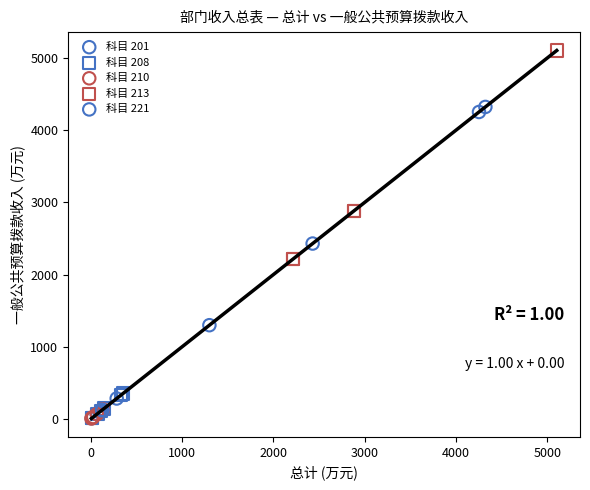

Which series reaches the maximum Y coordinate?

科目 213